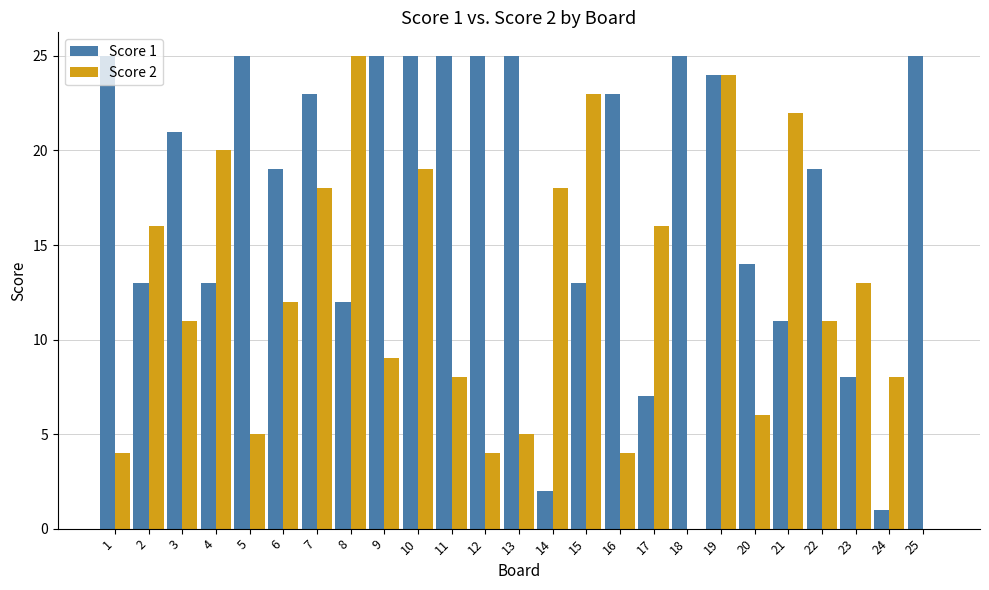

Is the value of Score 1 at 5 greater than the value of Score 2 at 1?

Yes